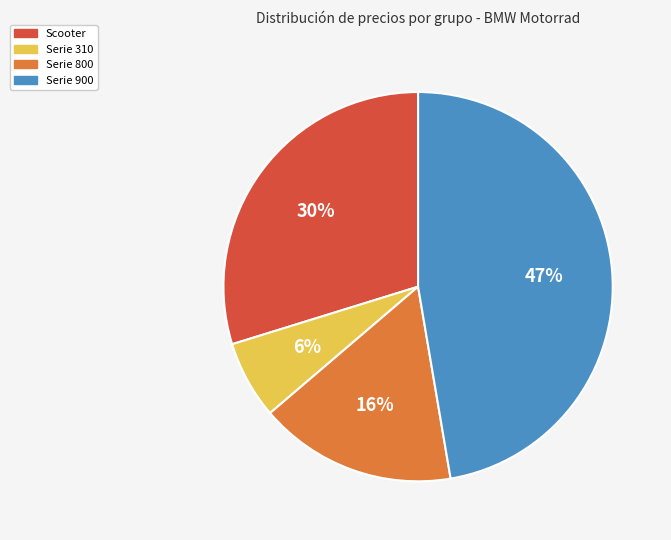

Which slice is the smallest?

Serie 310